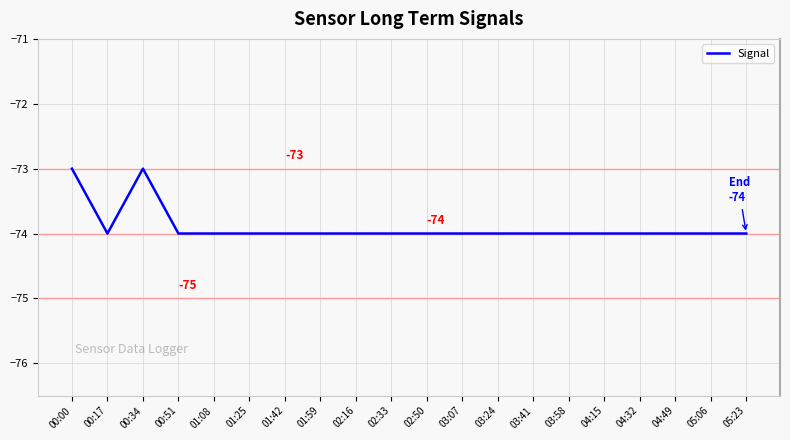

What is the greatest value displayed?

-73